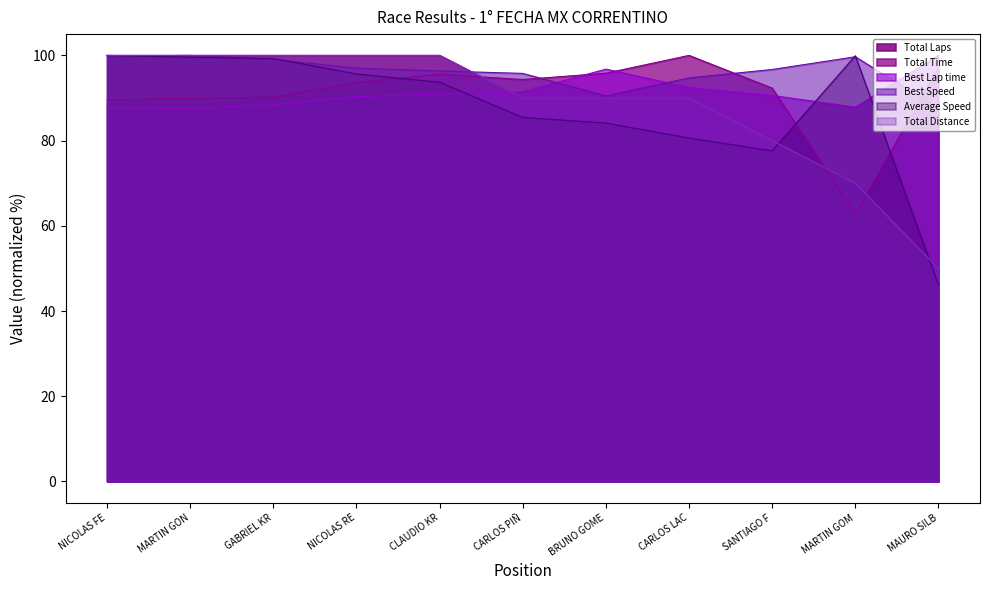

Is it true that Total Laps equals 151.7 at NICOLAS FE?

False